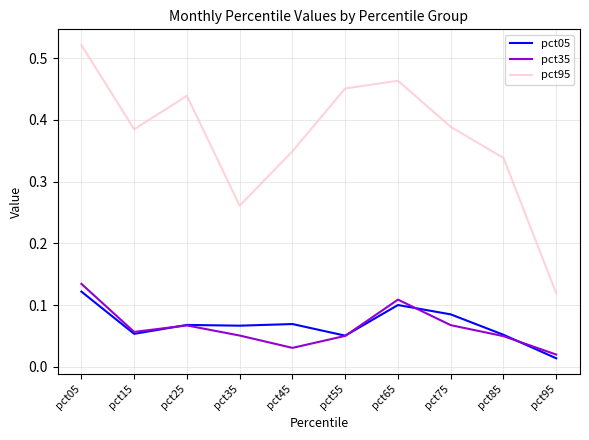

Which series changed the most between pct45 and pct75?

pct95